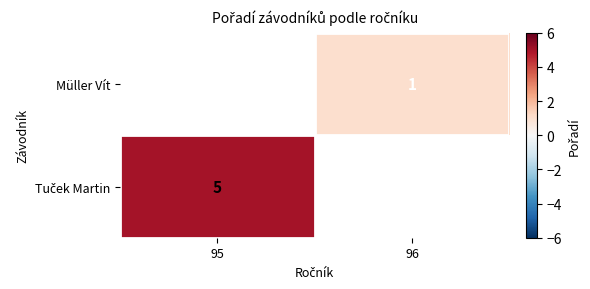

Is it true that Müller Vít equals 1 at 96?

True